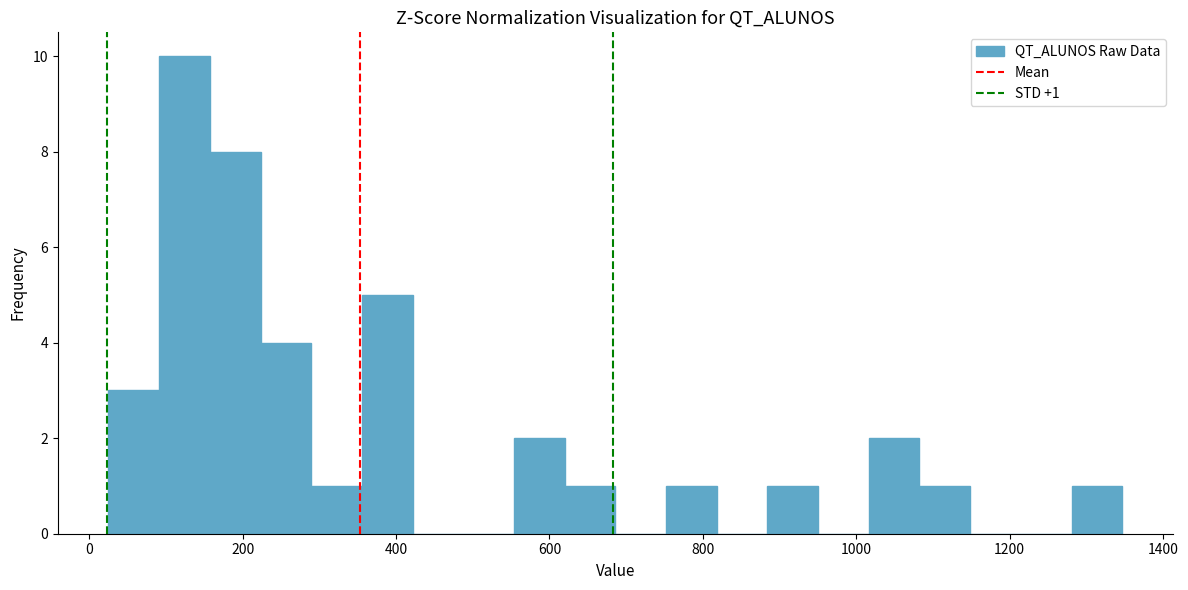

Read against the x-axis, roughly where is the centre of the tallest bar?

120